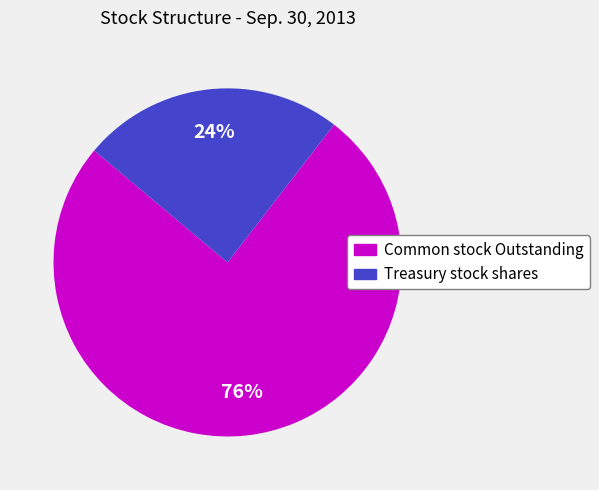

How many slices are in this pie chart?

2